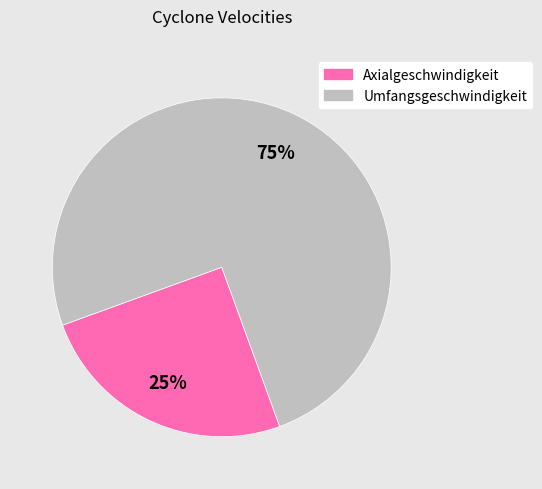

What is the smallest slice in the pie chart?

Axialgeschwindigkeit